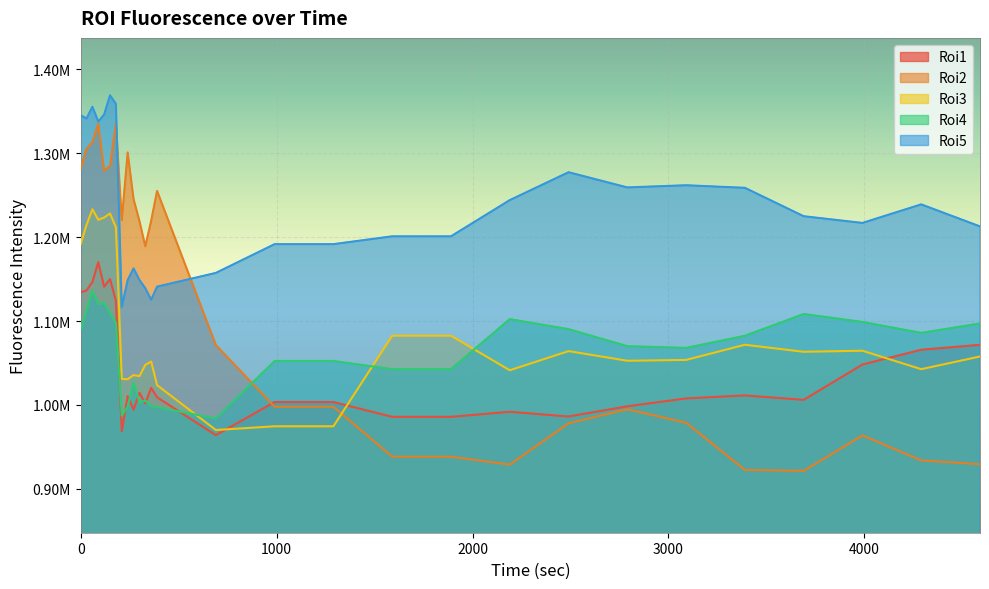

At which label is Roi3 closest to 1101662?

1590